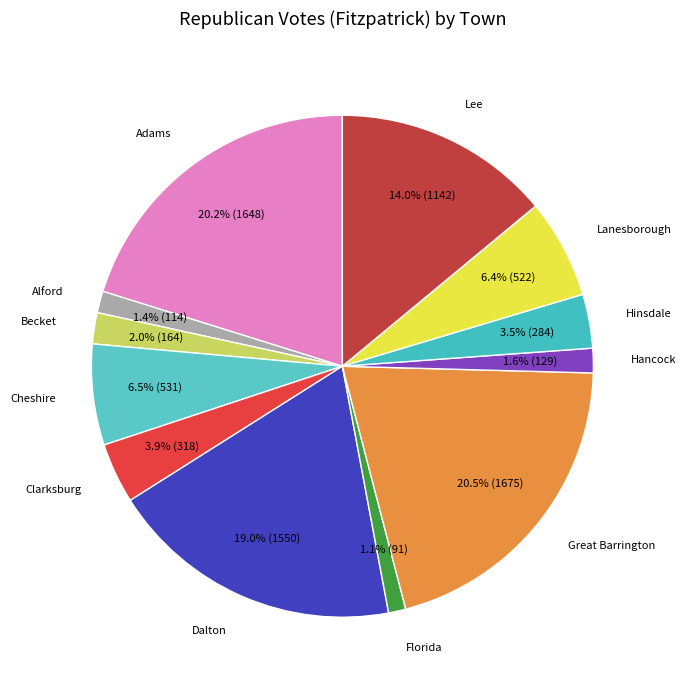

Do Great Barrington and Lanesborough together represent more than half of the pie?

No